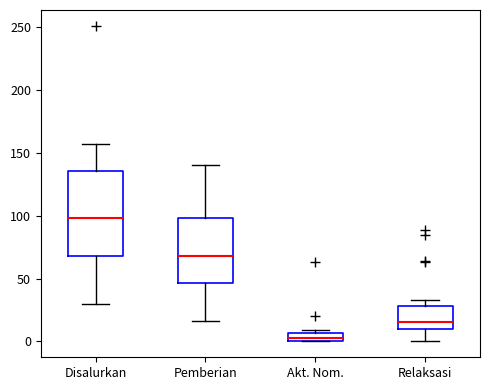

Where does the lower whisker of the box for Disalurkan end on the y-axis? The values are not printed on the chart, so give them approximately, as read against the axis.

30